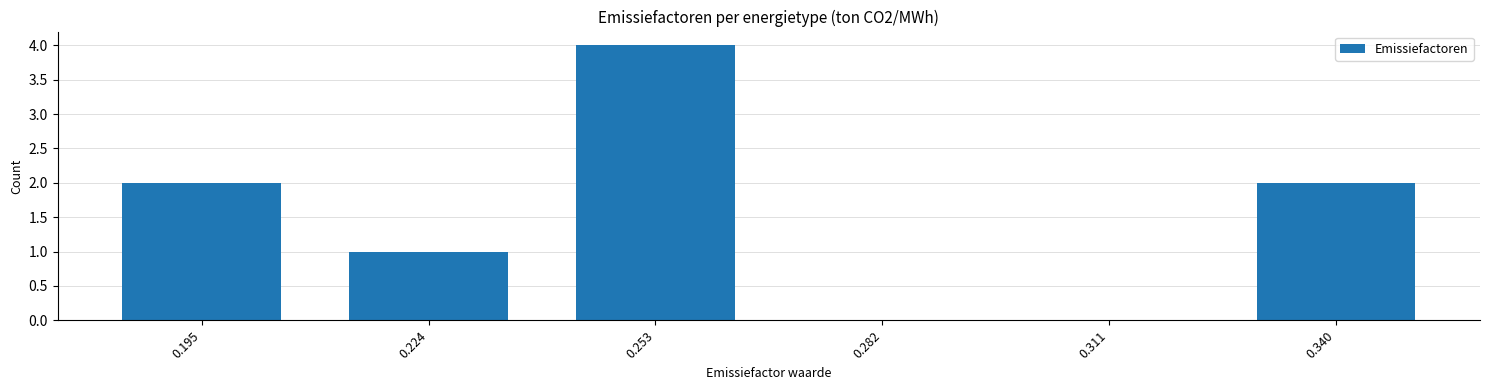

Reading right to left, what are all the values shown in this chart?

0.340=2	0.311=0	0.282=0	0.253=4	0.224=1	0.195=2